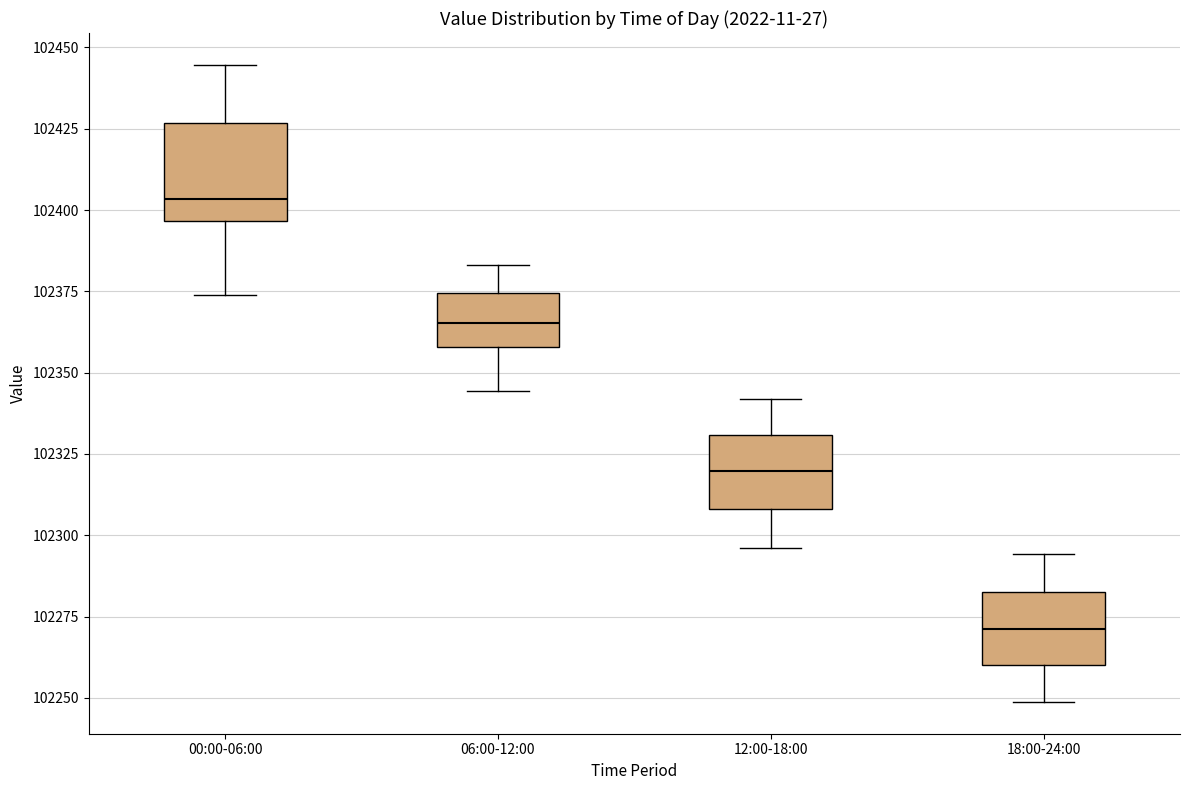

Which box's median line is the highest?

00:00-06:00